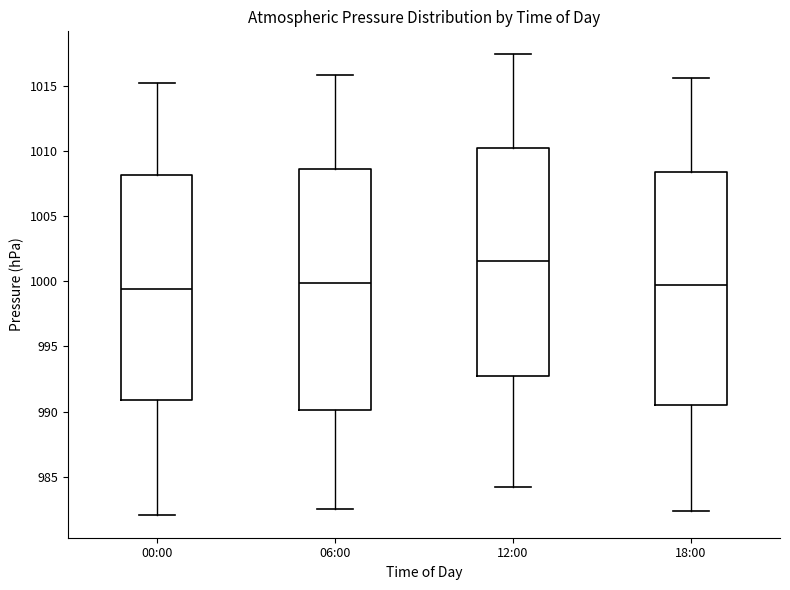

Comparing the boxes themselves (not the whiskers), which one is the tallest?

06:00